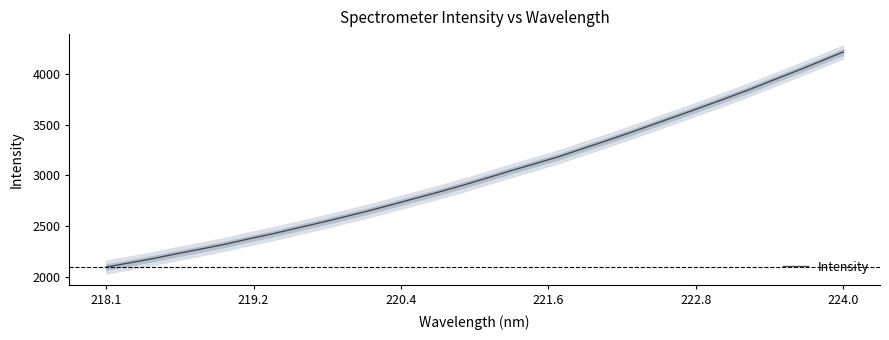

What is the greatest value displayed?

4217.5